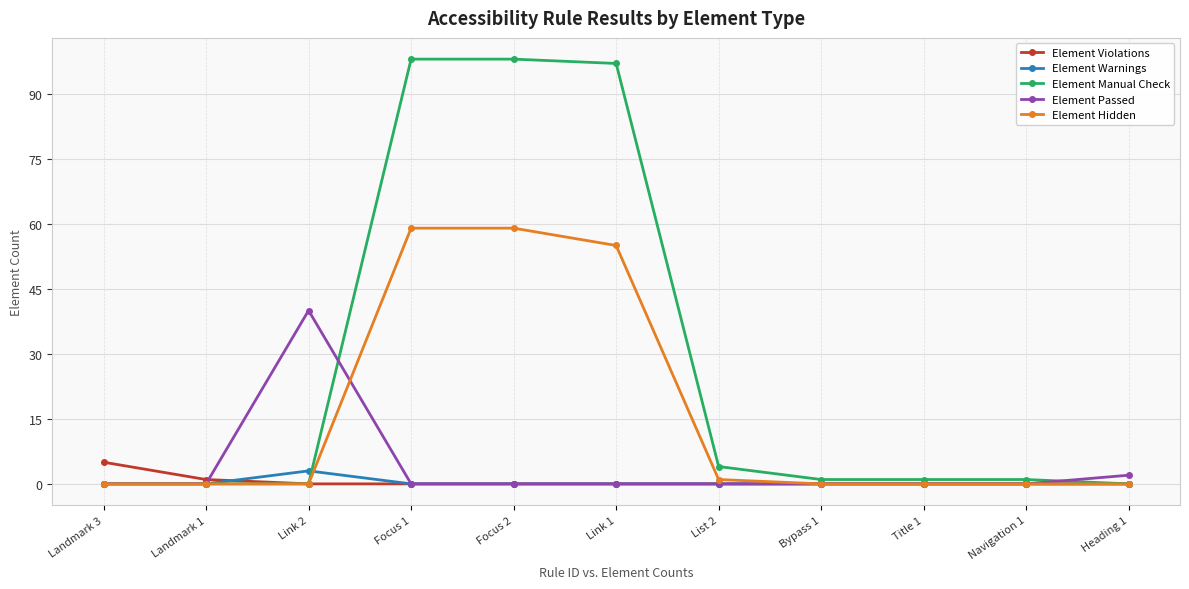

How many data points does each series have?

11